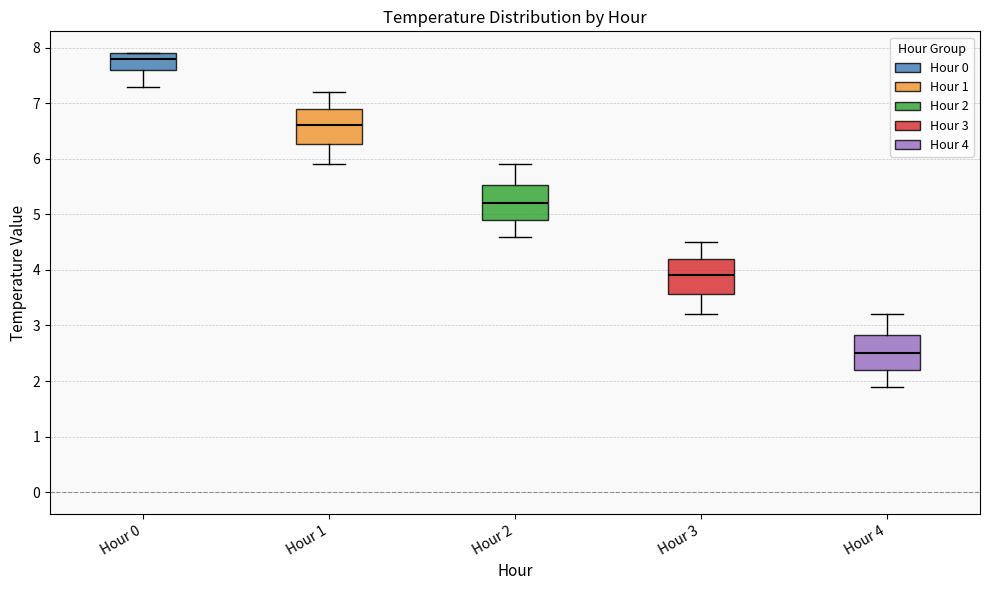

Which box's median line is the highest?

Hour 0